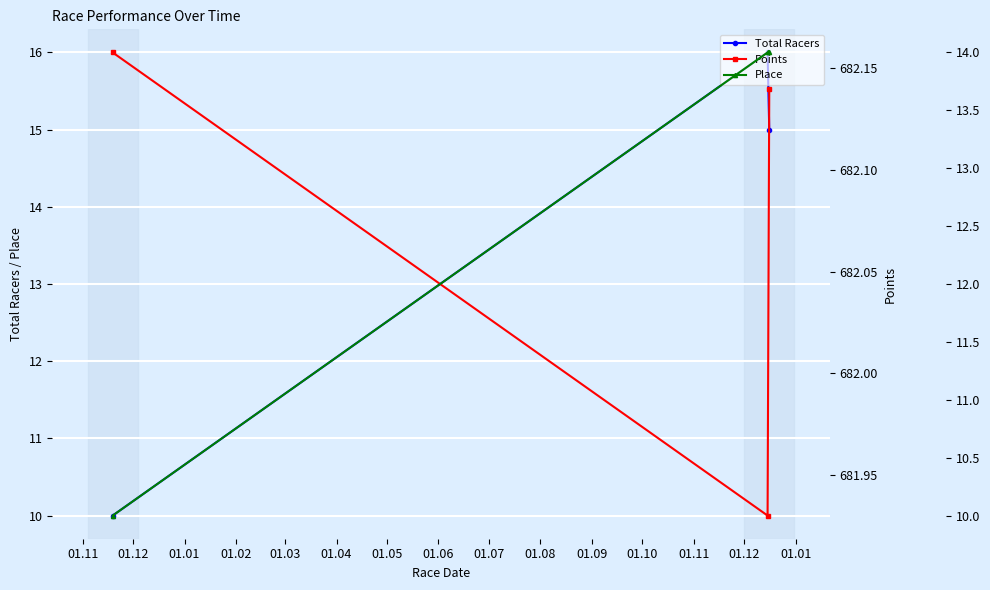

Which series has the widest spread of values?

Total Racers